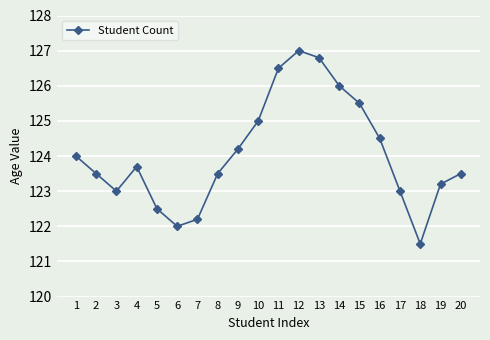

What is the minimum value shown in the chart?

121.5